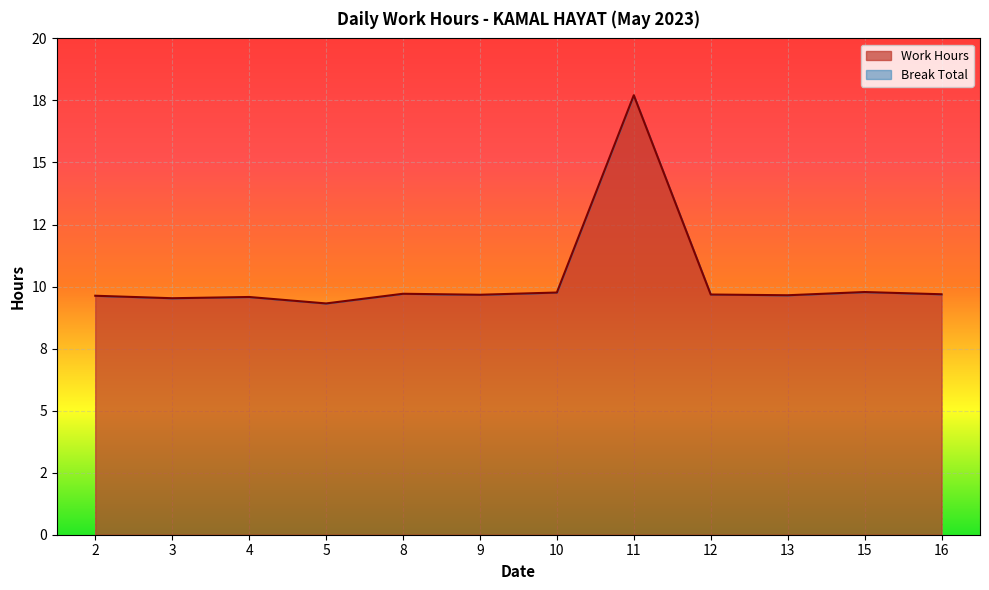

What is the change in value from 3 to 12?

+0.2